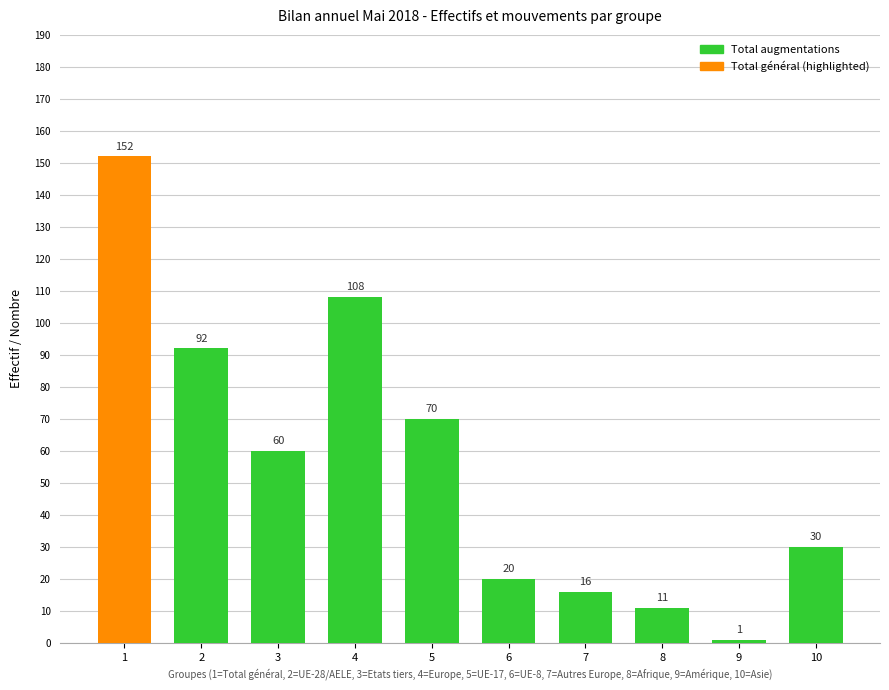

At which category does the chart reach its peak across all series?

1